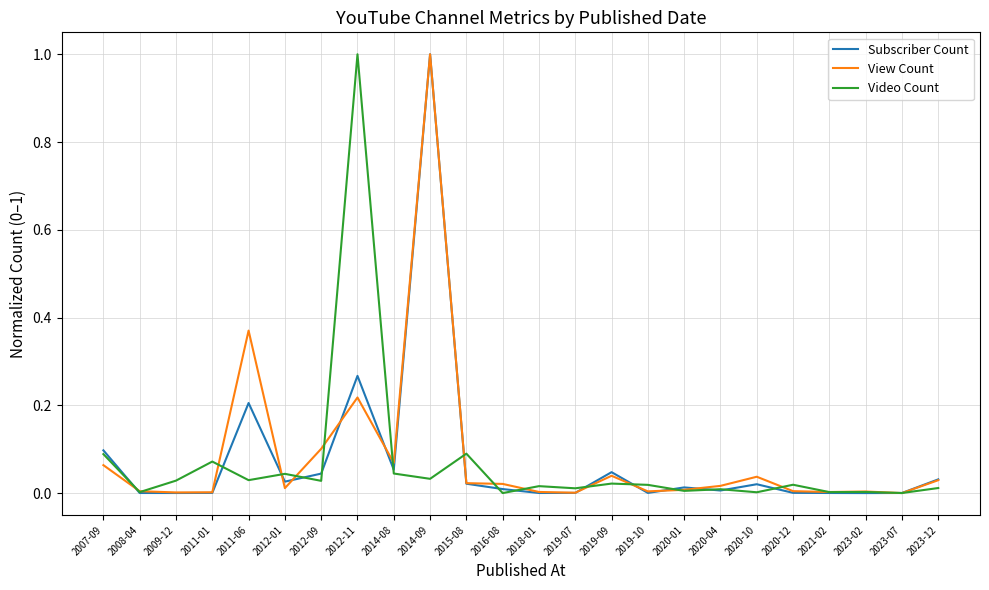

Which category has the highest value in the Video Count series?

2012-11